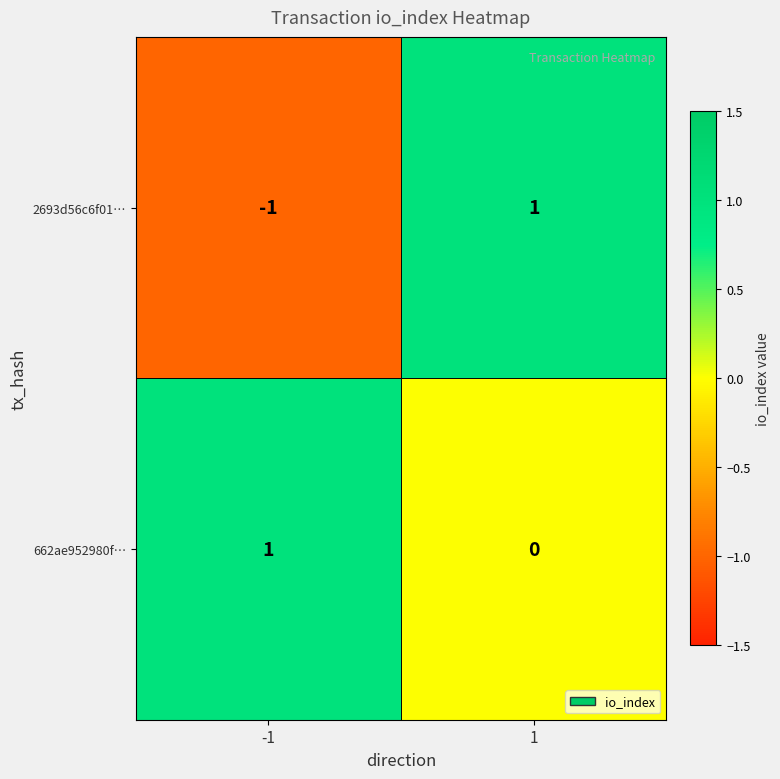

True or false: 2693d56c6f01… has a value of -1 at -1.

True